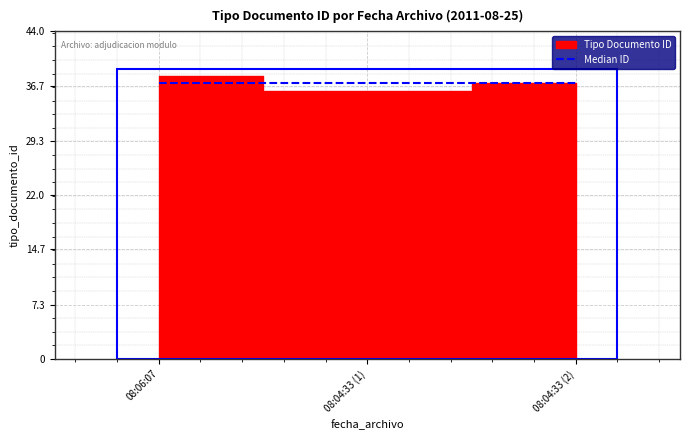

The chart shows a value of 62 at 2011-08-25 08:04:33. True or false?

False